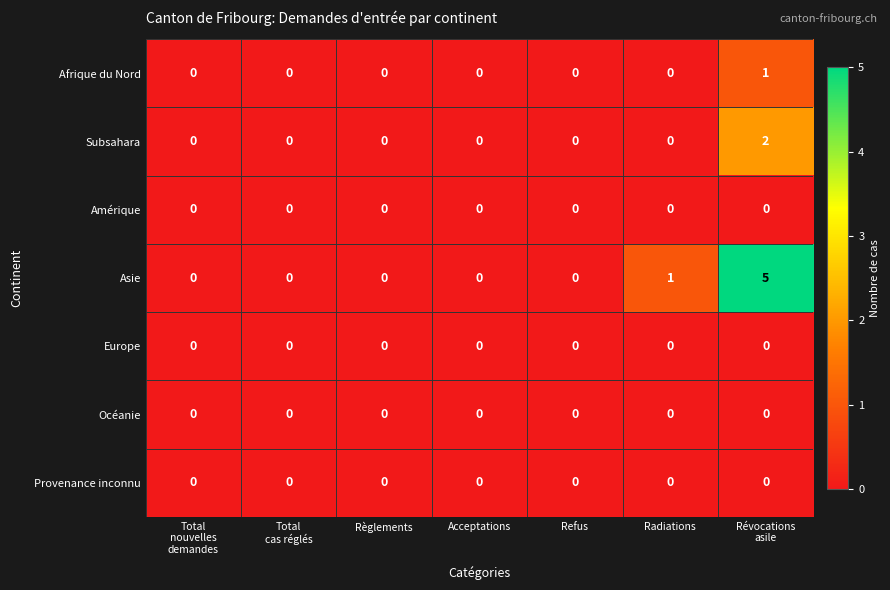

Which series has the widest spread of values?

Asie